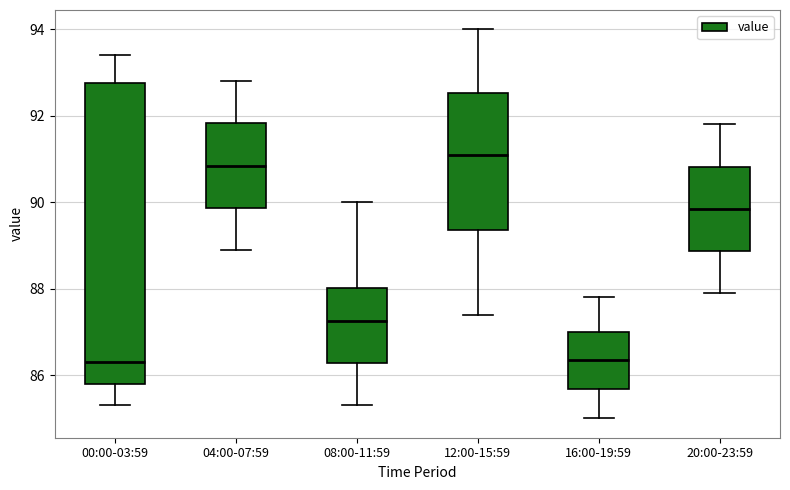

Reading left to right, read every box against the y-axis: the position of its median line, the range the box covers, and the ends of its whiskers. The values are not printed on the chart, so give them approximately, as read against the axis.

00:00-03:59: median 86.4, box 85.8 to 92.8, whiskers 85.4 to 93.4
04:00-07:59: median 90.8, box 89.8 to 91.8, whiskers 89.0 to 92.8
08:00-11:59: median 87.2, box 86.2 to 88.0, whiskers 85.4 to 90.0
12:00-15:59: median 91.2, box 89.4 to 92.6, whiskers 87.4 to 94.0
16:00-19:59: median 86.4, box 85.6 to 87.0, whiskers 85.0 to 87.8
20:00-23:59: median 89.8, box 88.8 to 90.8, whiskers 88.0 to 91.8